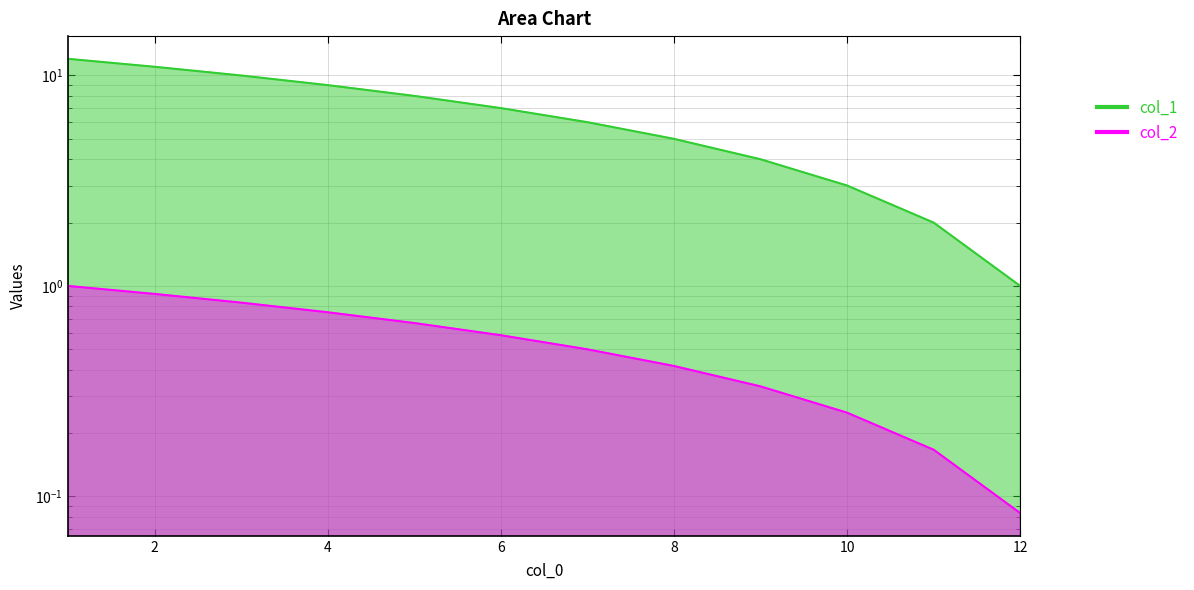

What is the maximum value shown in the chart?

12.0